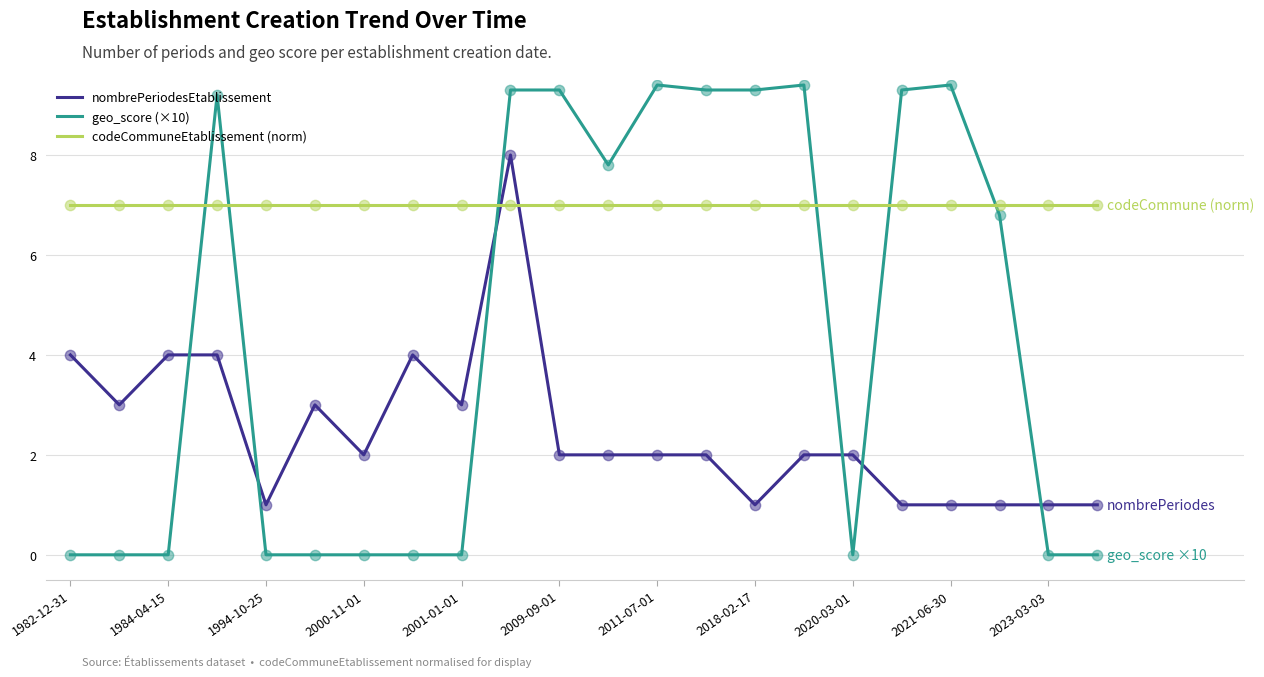

True or false: nombrePeriodesEtablissement and codeCommuneEtablissement (norm) intersect in this chart.

True